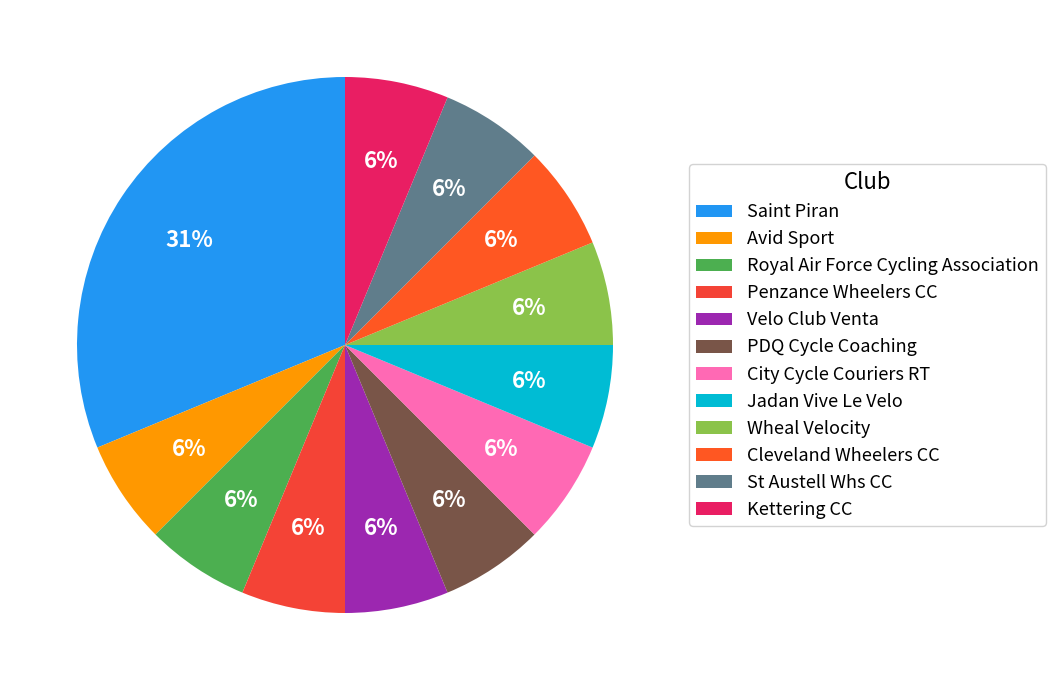

Which category has the smallest portion of the pie?

Avid Sport